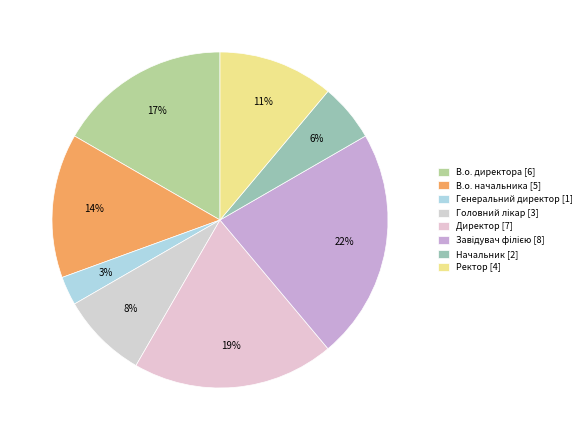

Which slice is the largest?

Завідувач філією